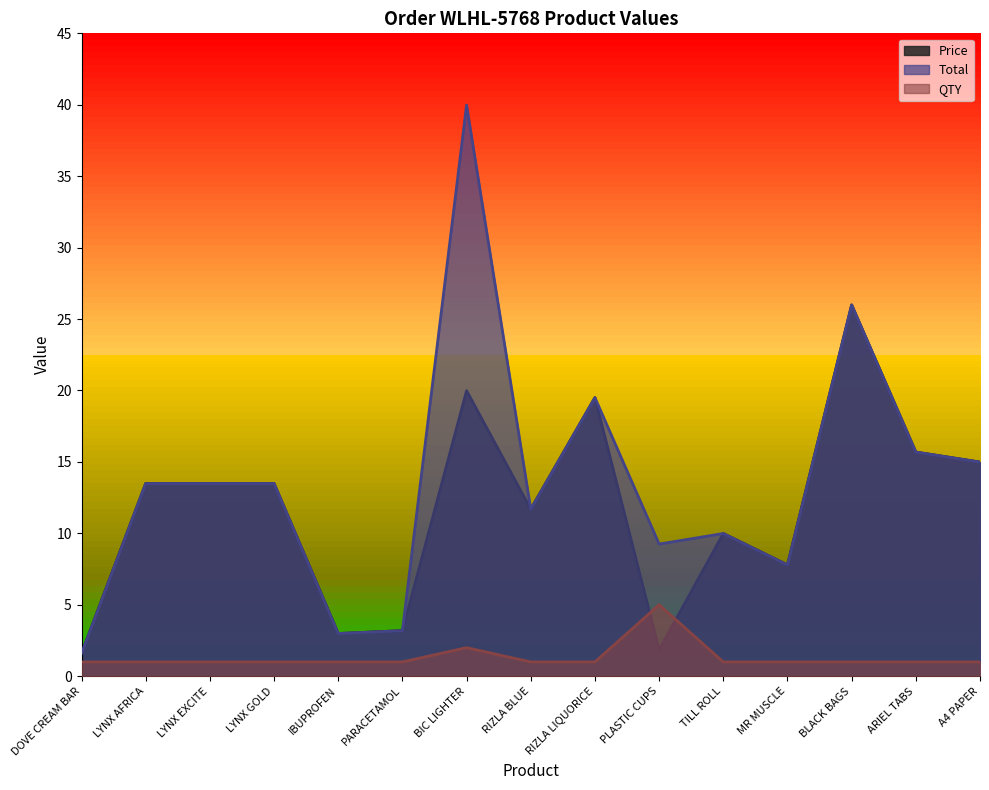

Which series changed the most between IBUPROFEN and BIC LIGHTER?

Total